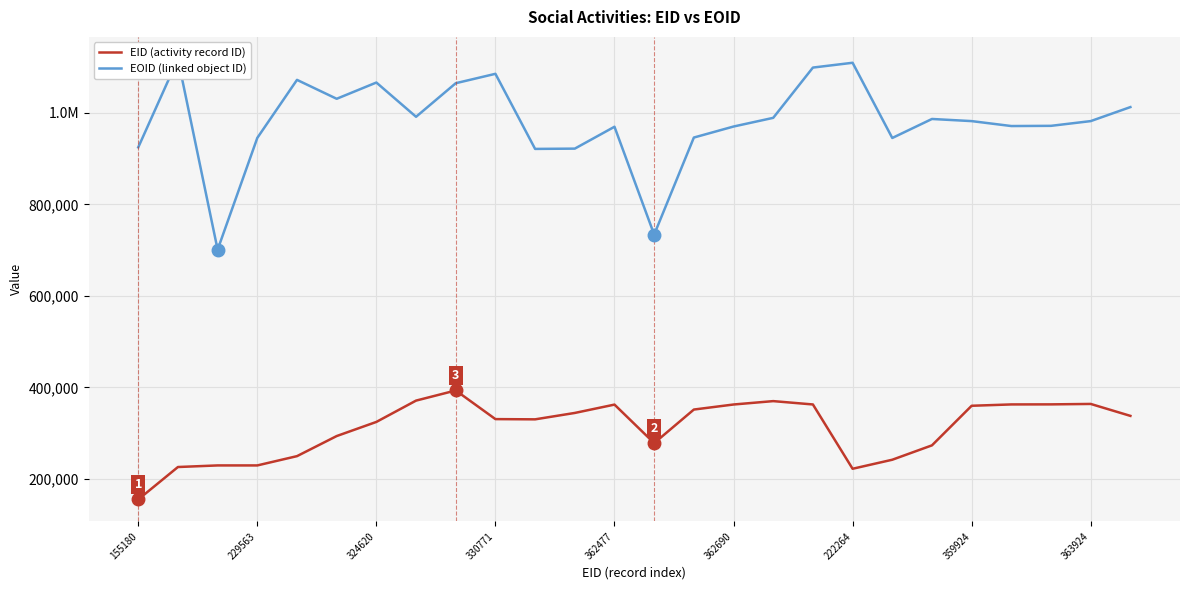

What is the maximum value shown in the chart?

1117843